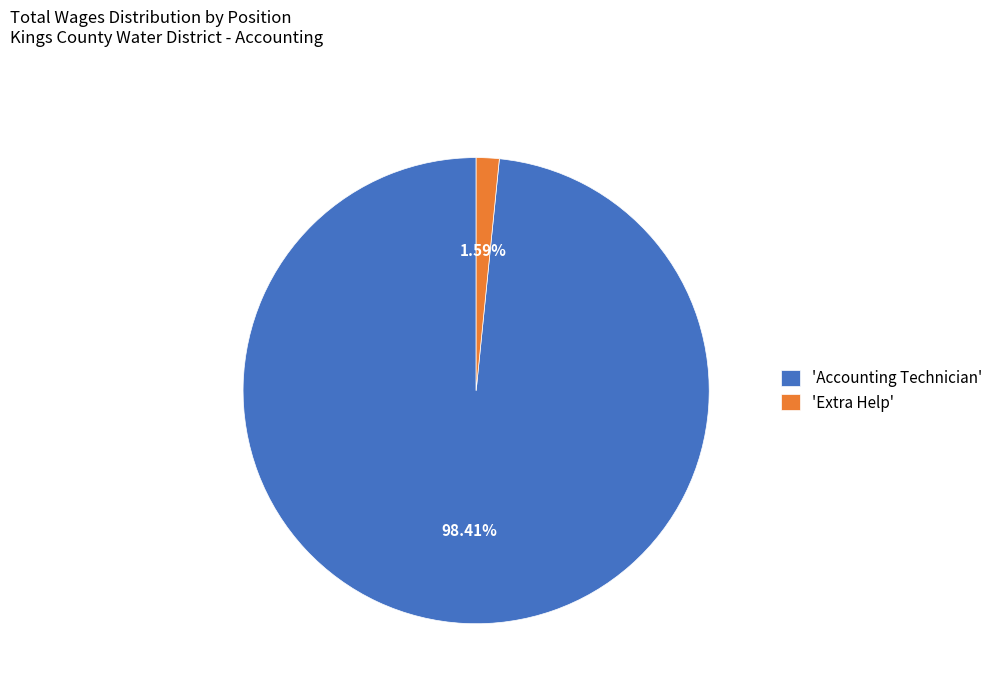

Approximately how many times larger is the value at 'Accounting Technician' compared to 'Extra Help'?

61.9